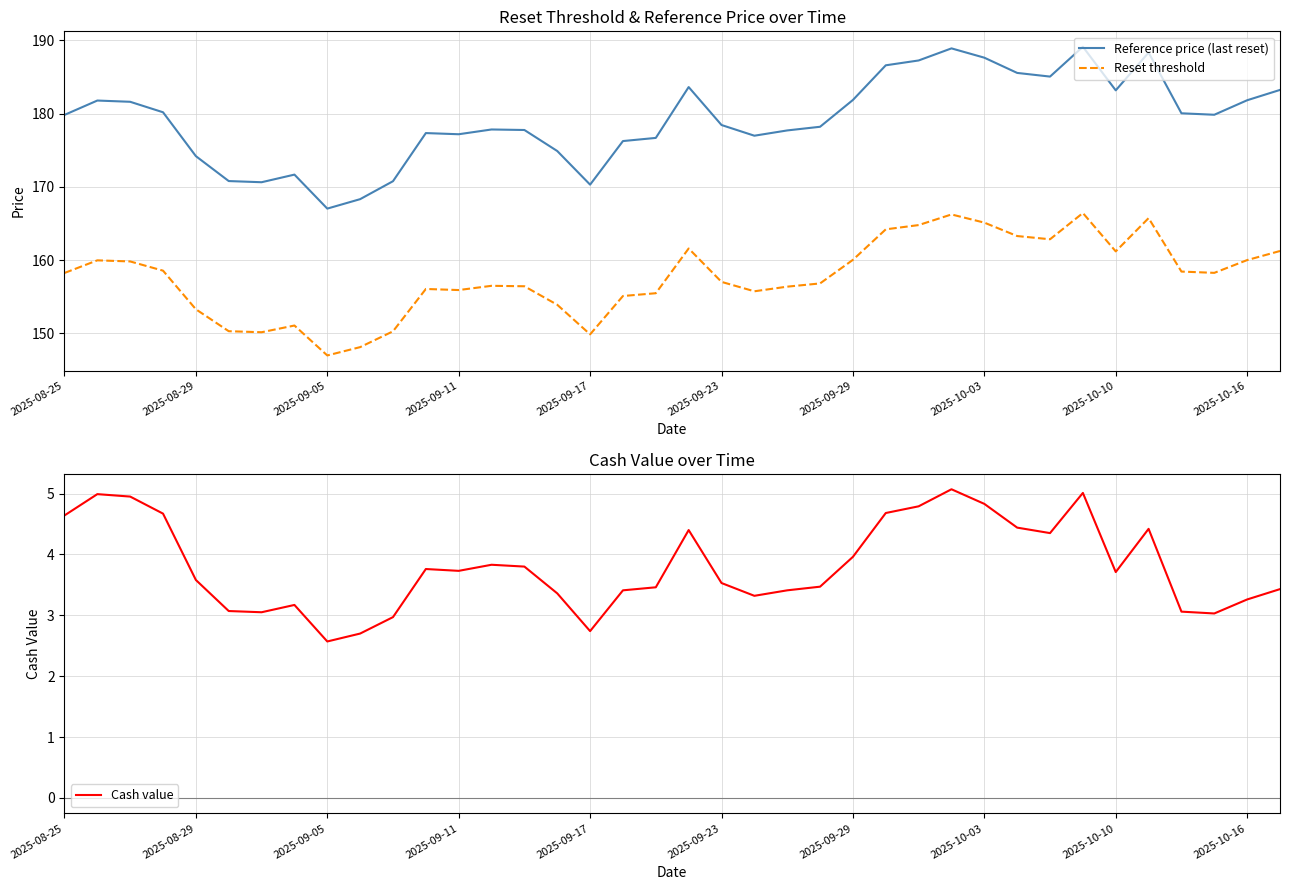

The Reset threshold series shows 54.8 at 2025-09-23. True or false?

False